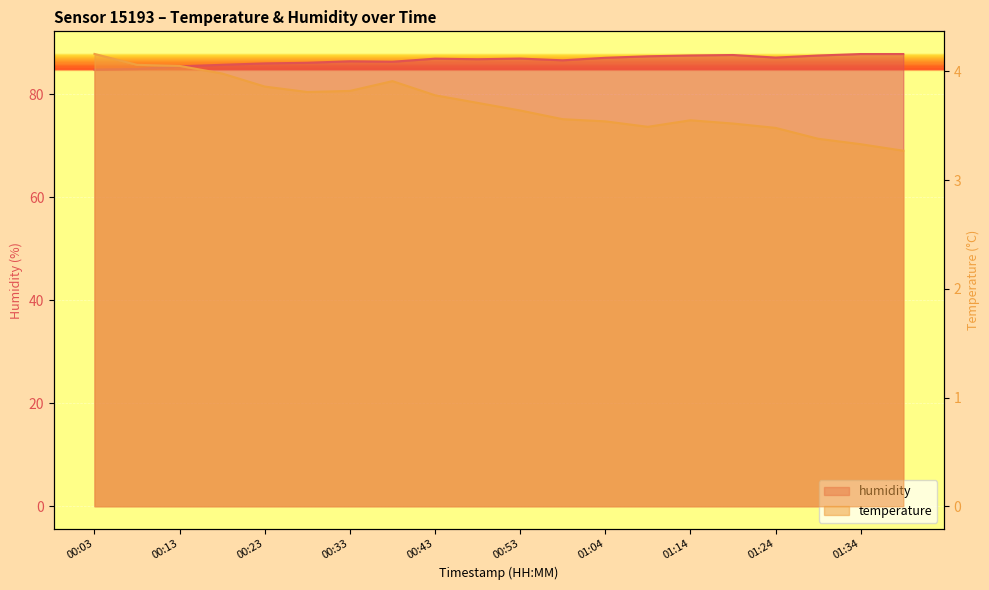

What is the label of the 16th point from the left?

01:19